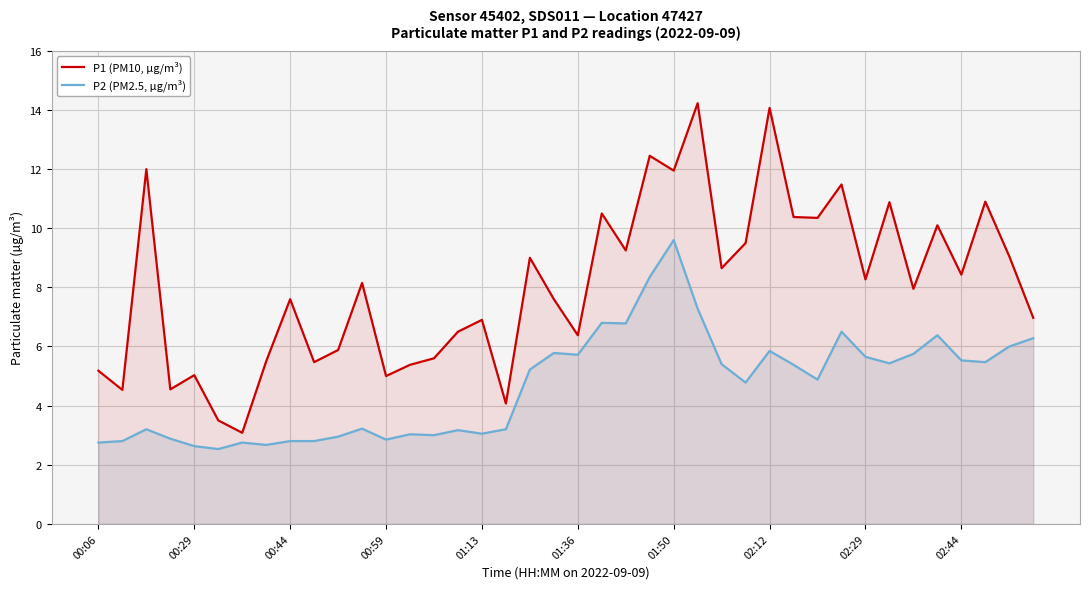

In P2 (PM2.5, µg/m³), how many points are lower than both neighbors (excluding endpoints)?

11